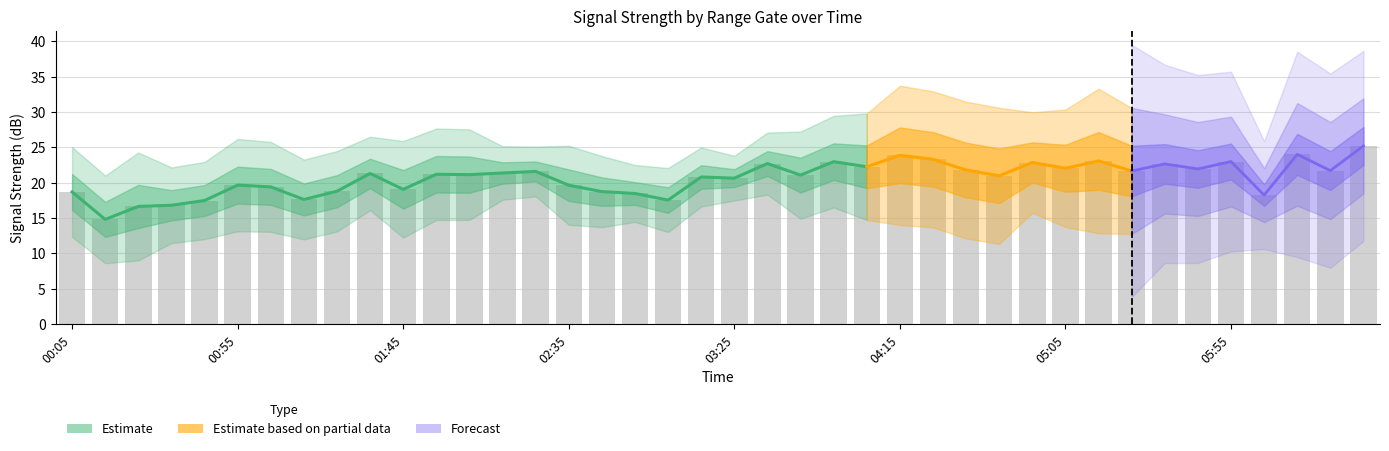

At which category is the sum across all series the highest?

2013/04/18 06:35